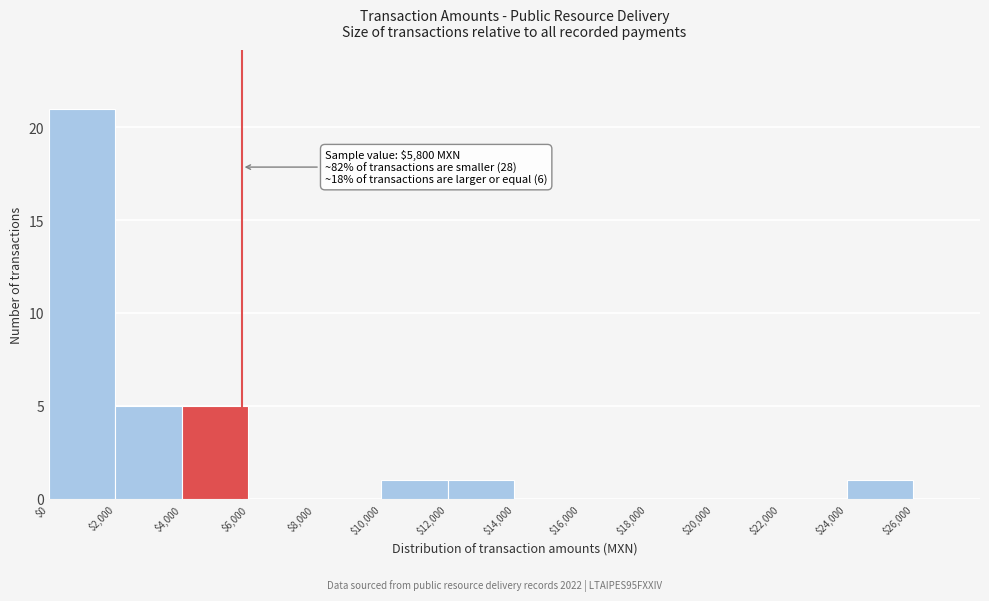

Over which range of the x-axis is the bar tallest?

0 to 2000